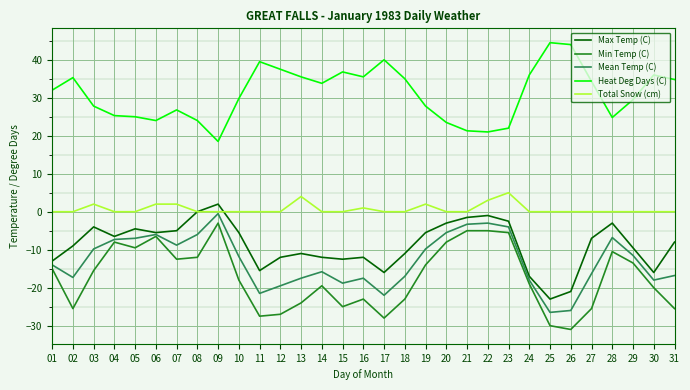

What is the maximum value for Mean Temp (C)?

-0.5